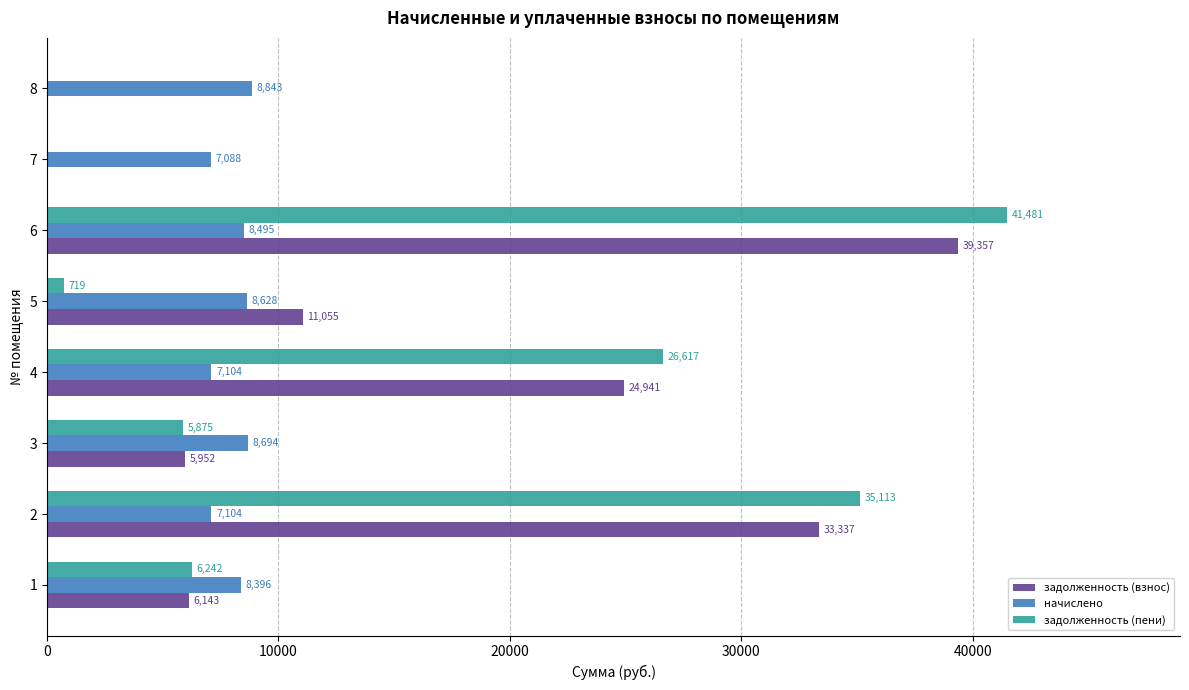

At which category is the sum across all series the highest?

6